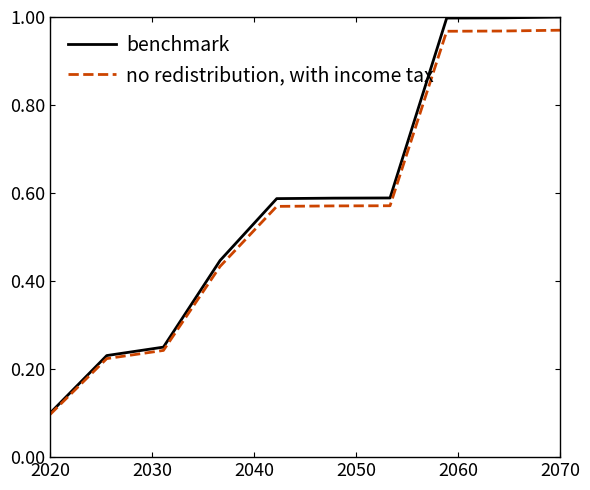

What are all the series names shown in the legend?

benchmark, no redistribution, with income tax